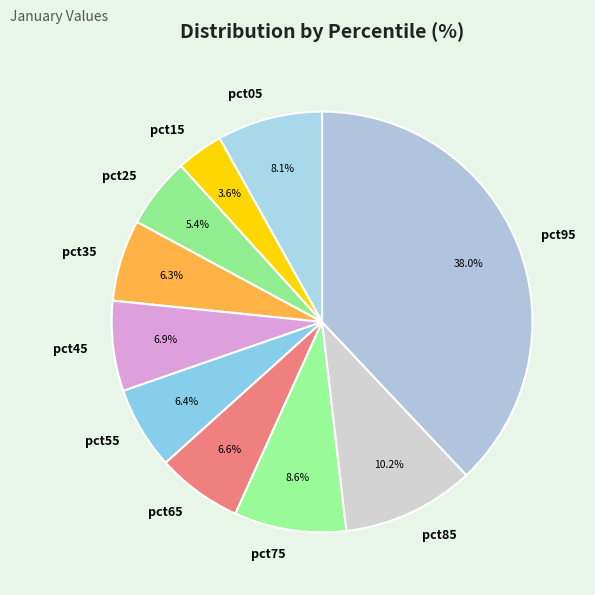

Which category has the smallest portion of the pie?

pct15